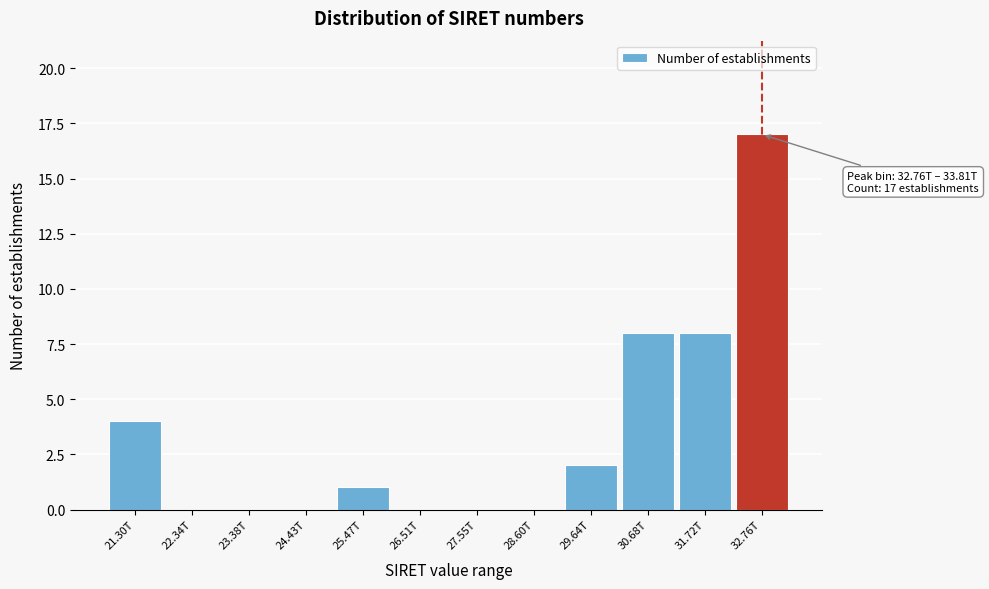

Reading left to right, list all the values displayed in this chart.

21.30T=4	22.34T=0	23.38T=0	24.43T=0	25.47T=1	26.51T=0	27.55T=0	28.60T=0	29.64T=2	30.68T=8	31.72T=8	32.76T=17